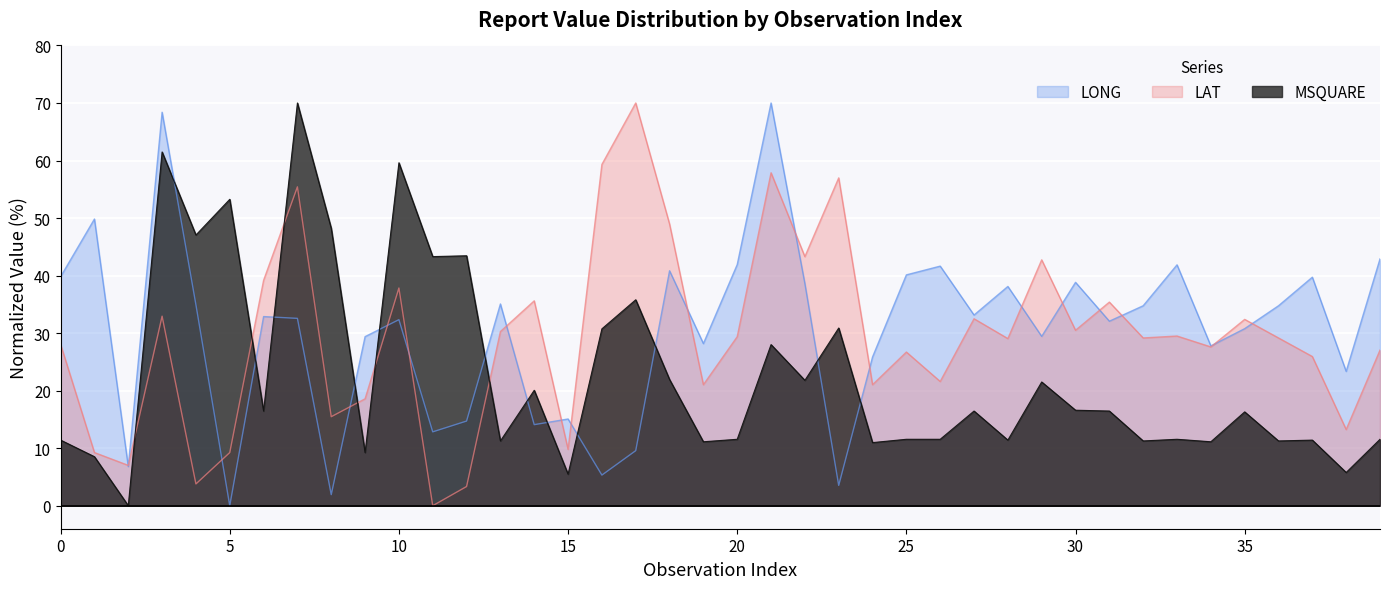

At which label is LONG closest to 35?

4